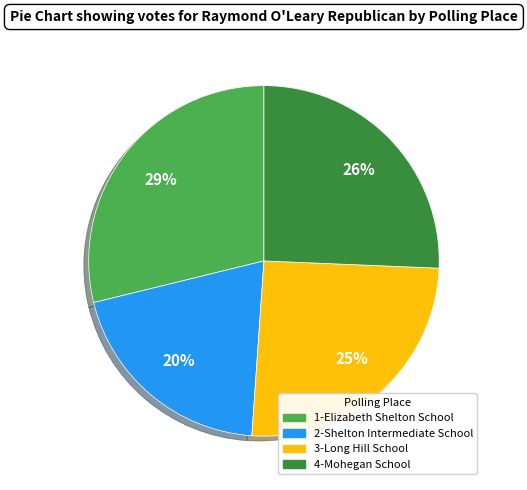

Does any single category account for the majority?

No